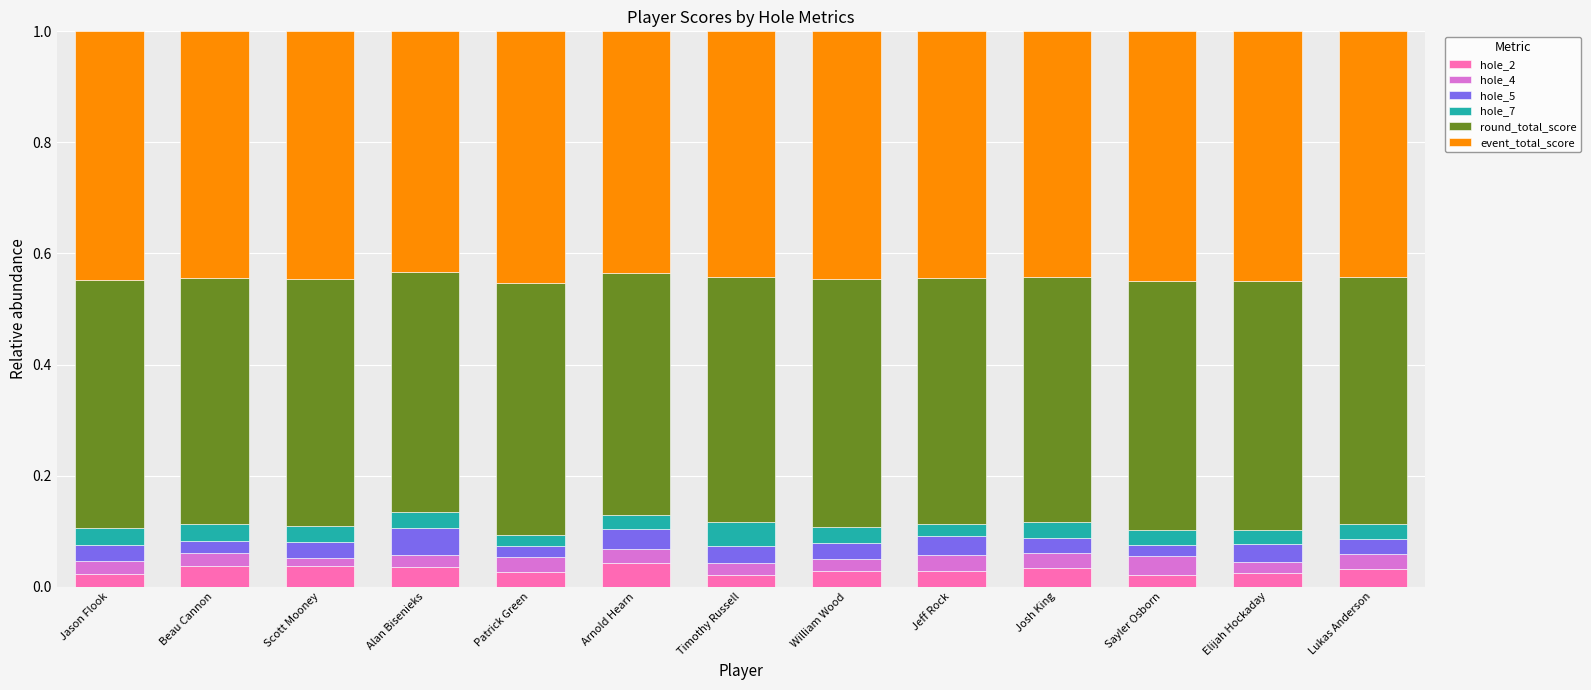

What is the total value across all series at Jeff Rock?

1.0